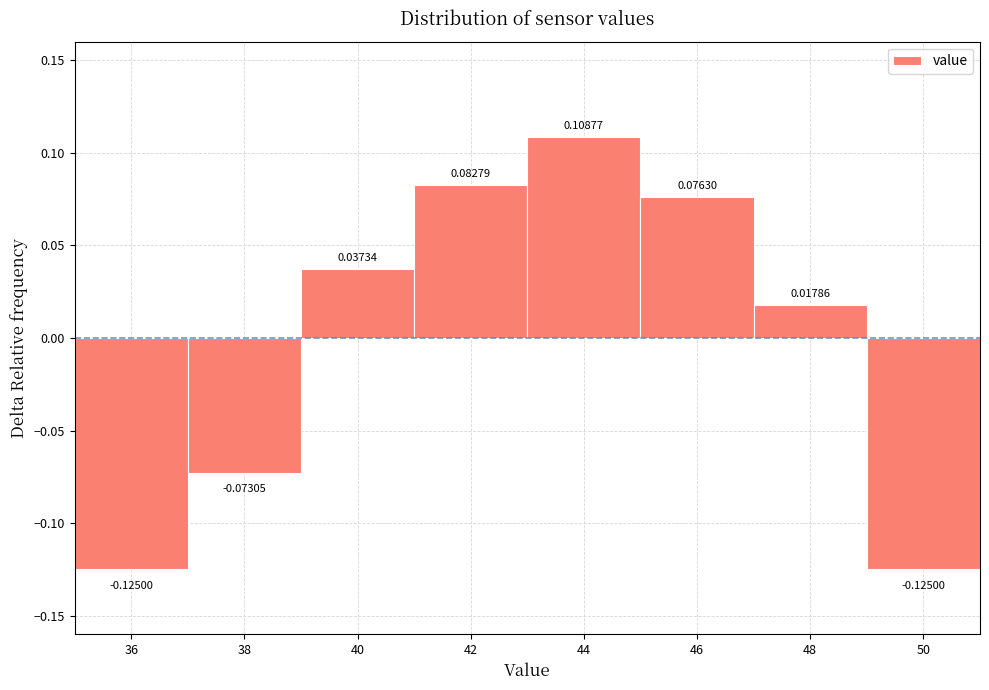

Reading left to right, transcribe this chart: for each bar, give the range it covers on the x-axis and its height.

35 to 37: -0.12500
37 to 39: -0.07305
39 to 41: 0.03734
41 to 43: 0.08279
43 to 45: 0.10877
45 to 47: 0.07630
47 to 49: 0.01786
49 to 51: -0.12500